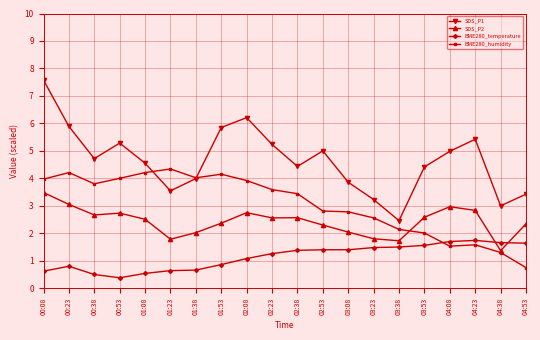

Which series has the largest total across all categories?

SDS_P1